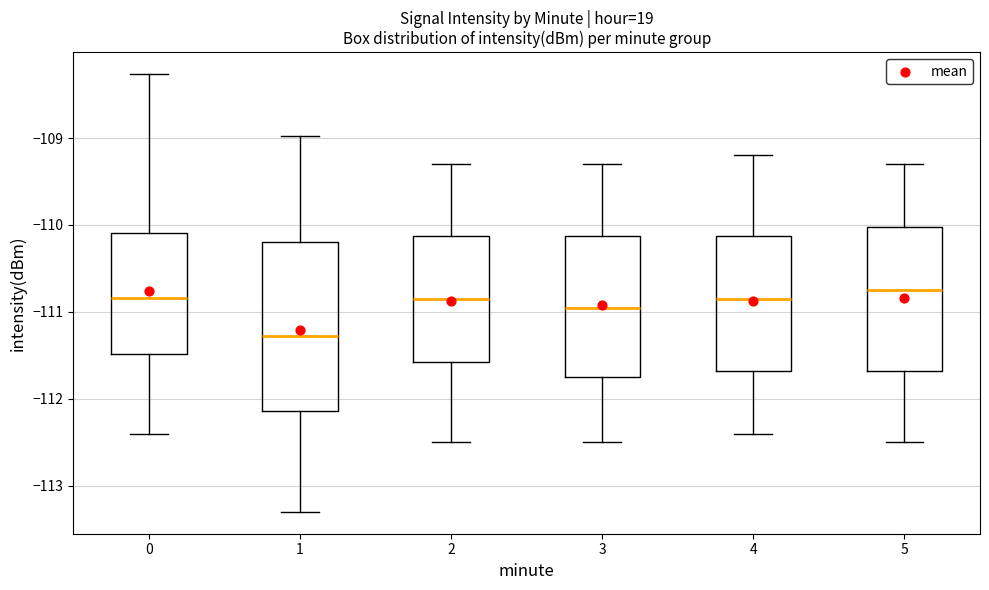

Which box is the tallest, from its lower edge to its upper edge?

1